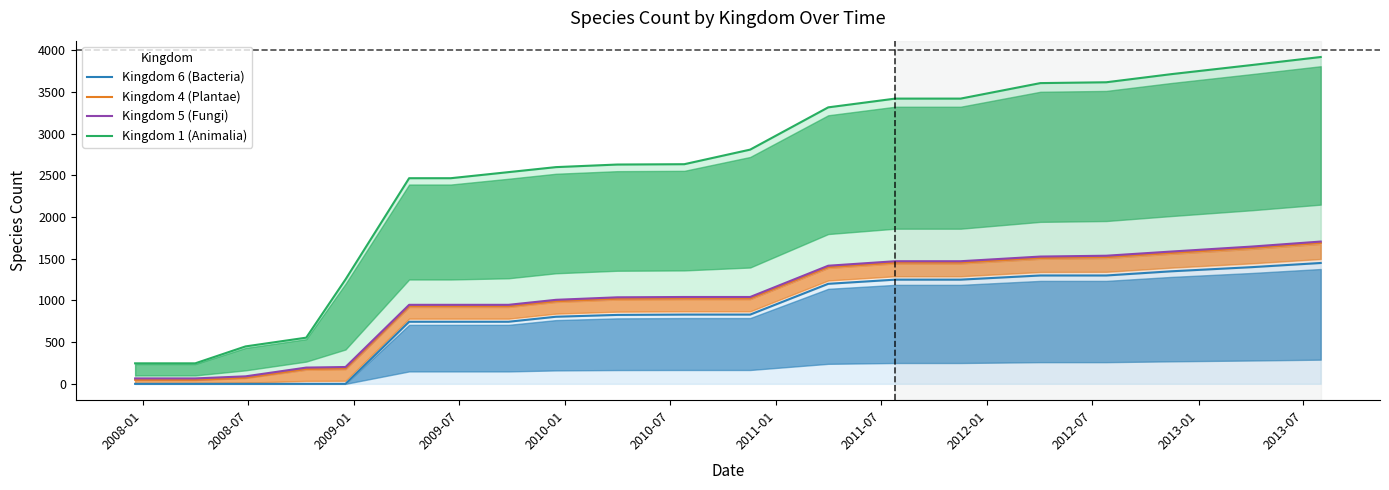

How many data points does each series have?

20